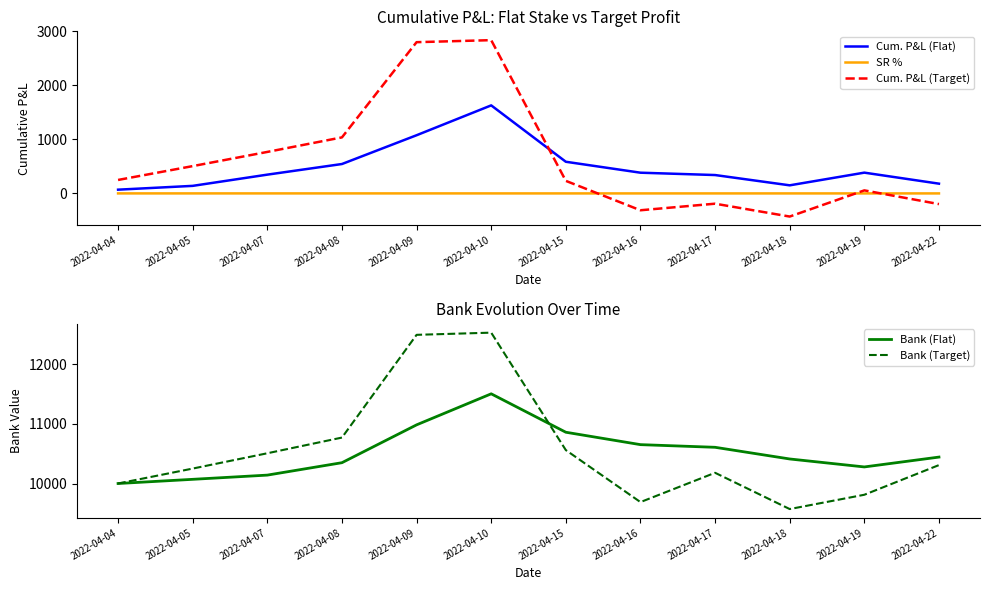

True or false: Cum. P&L (Flat) and Bank (Target) intersect in this chart.

False